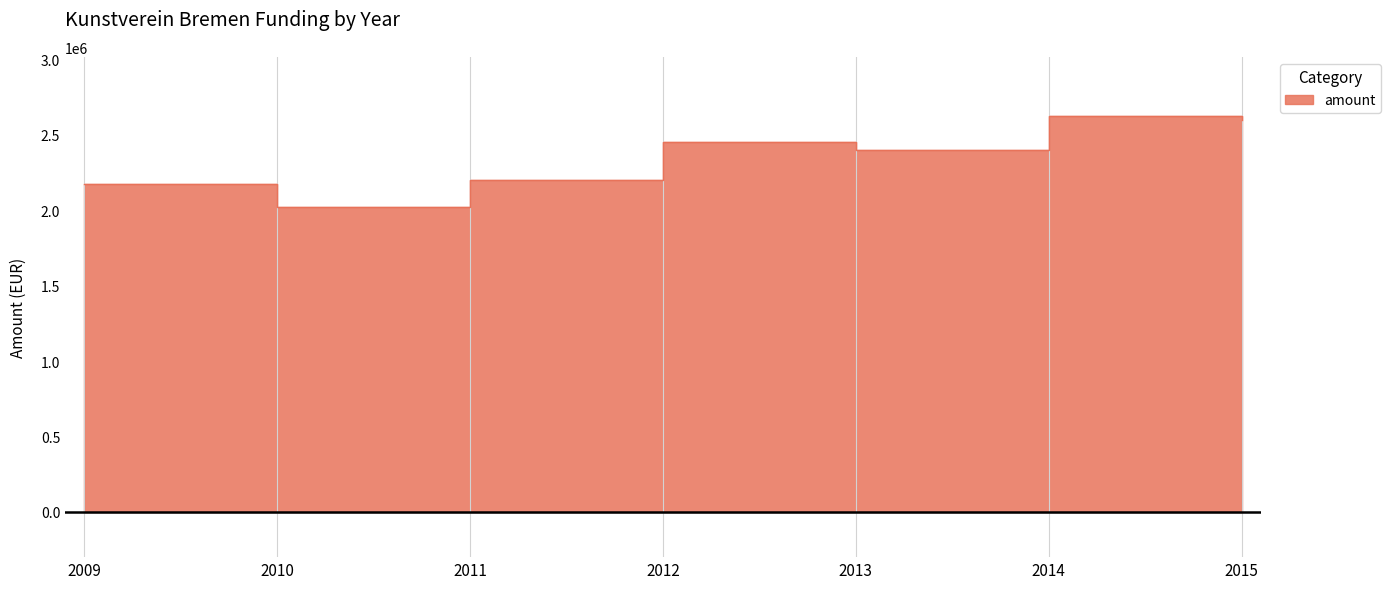

Where does the data first go above 2400479?

2012